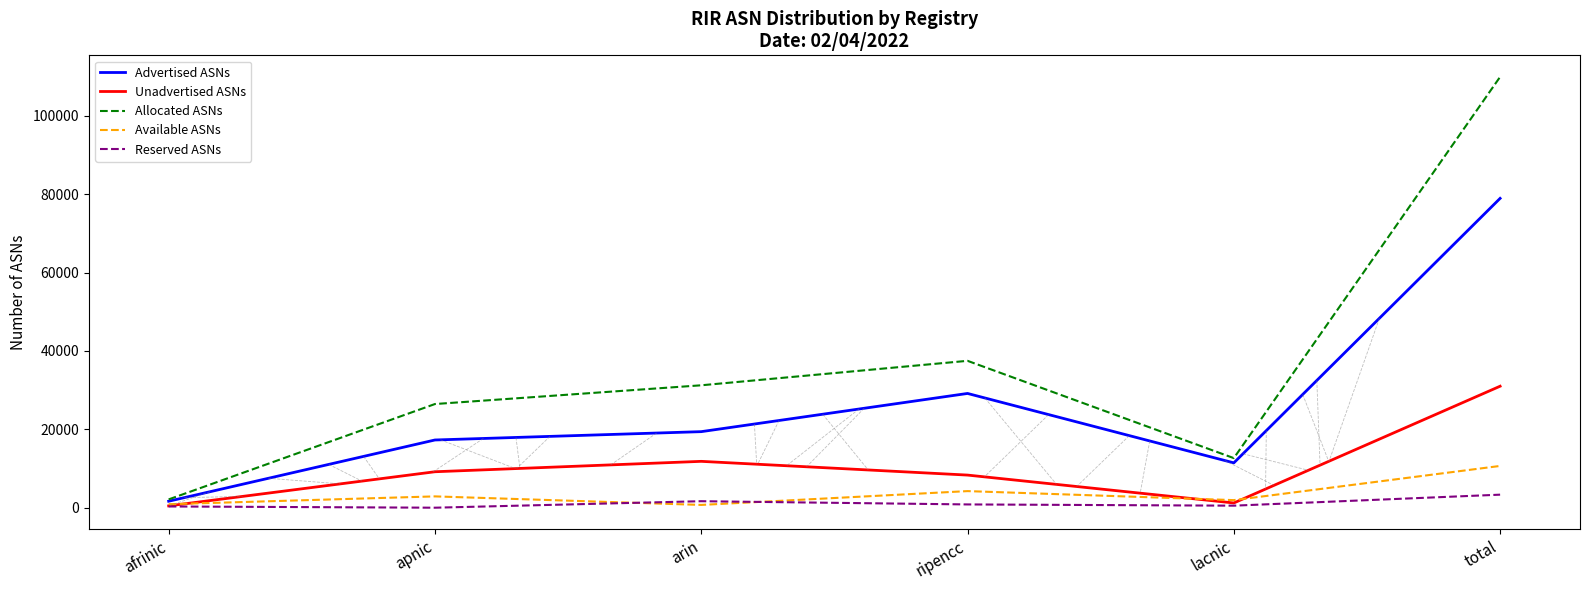

Read the Available ASNs value at lacnic.

1935